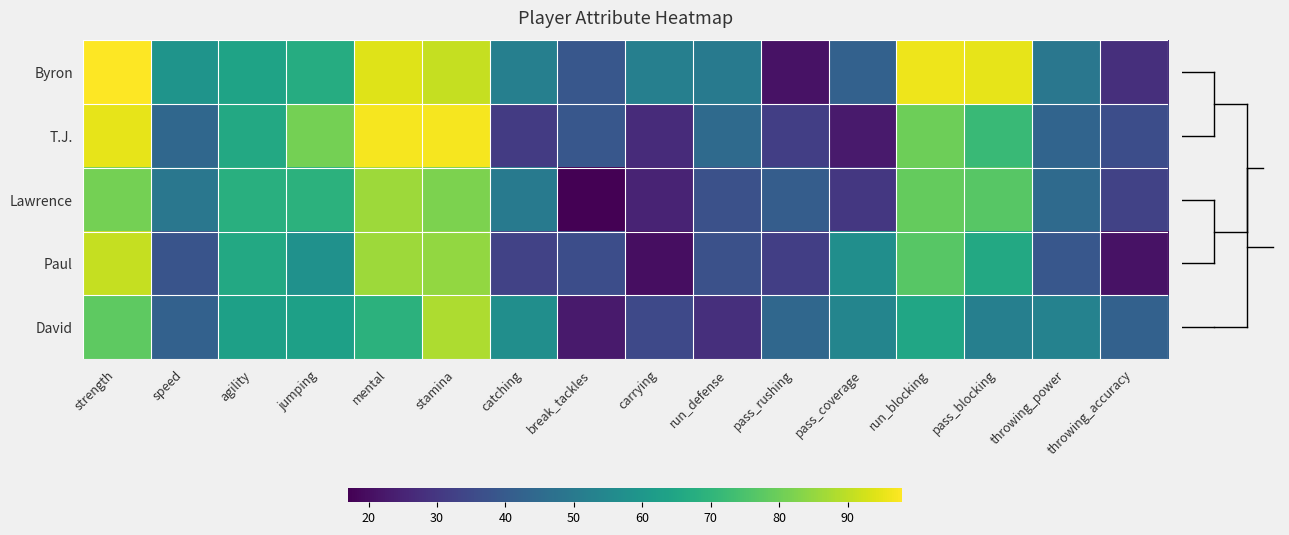

What is the lowest value of the David series?

23